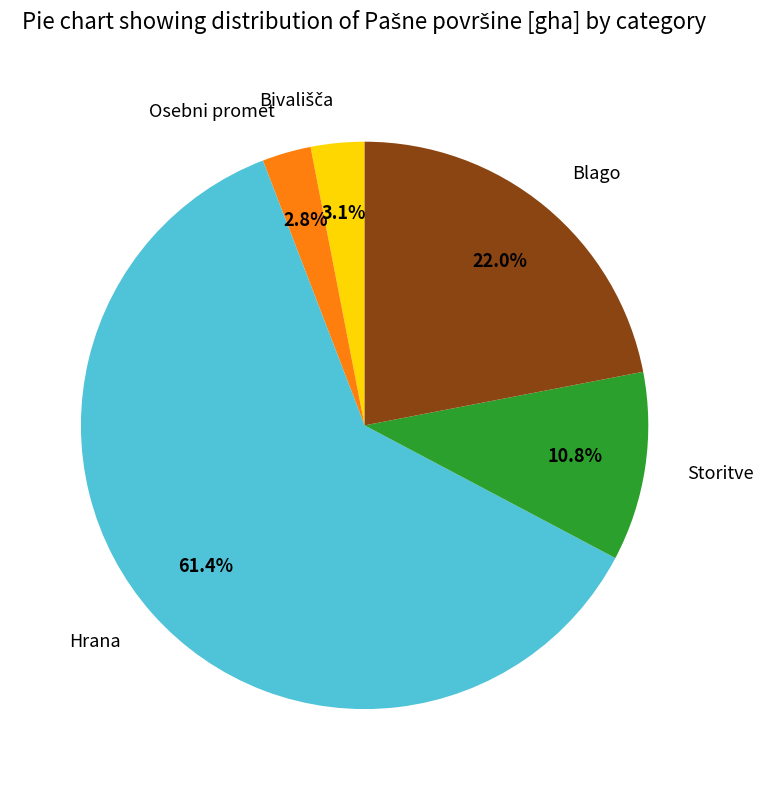

To the nearest percent, what percentage of the pie is Osebni promet?

3%